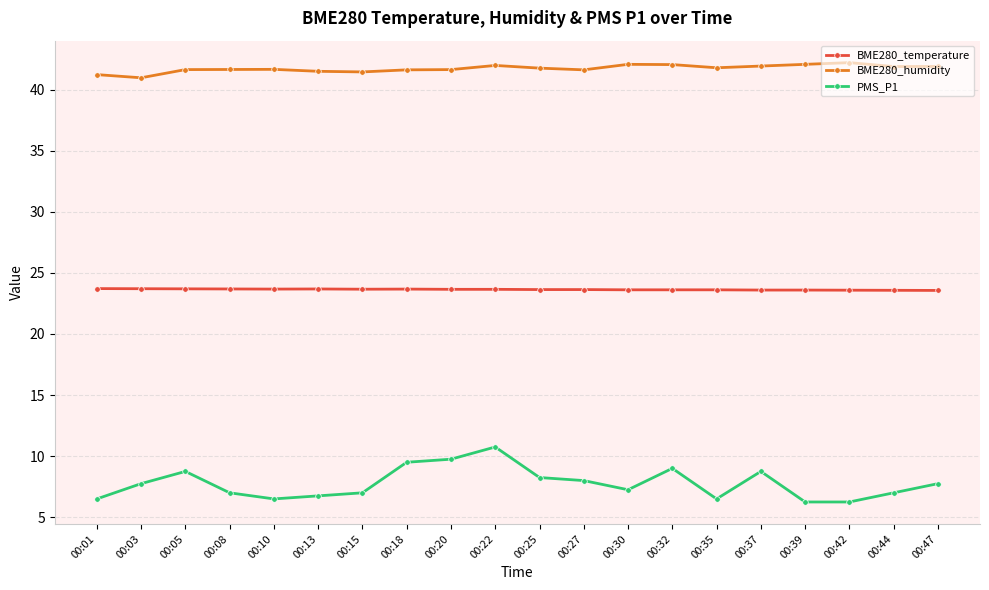

At which category is the sum across all series the highest?

00:22